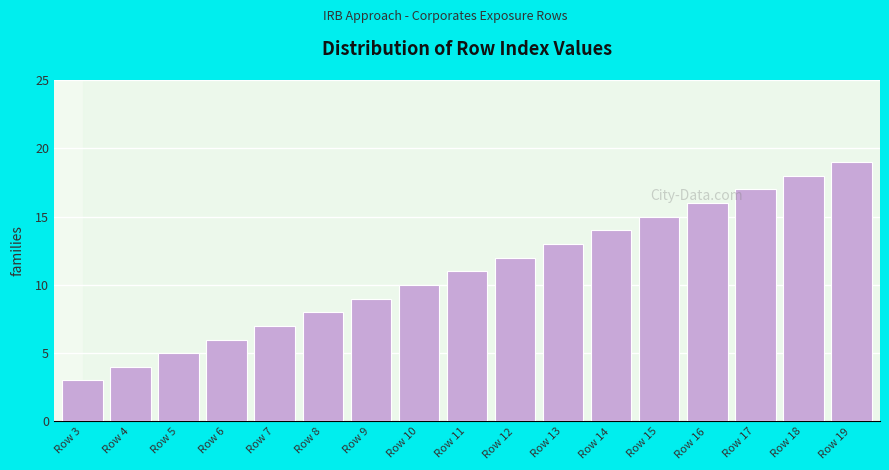

Reading left to right, what are all the values shown in this chart?

3	4	5	6	7	8	9	10	11	12	13	14	15	16	17	18	19